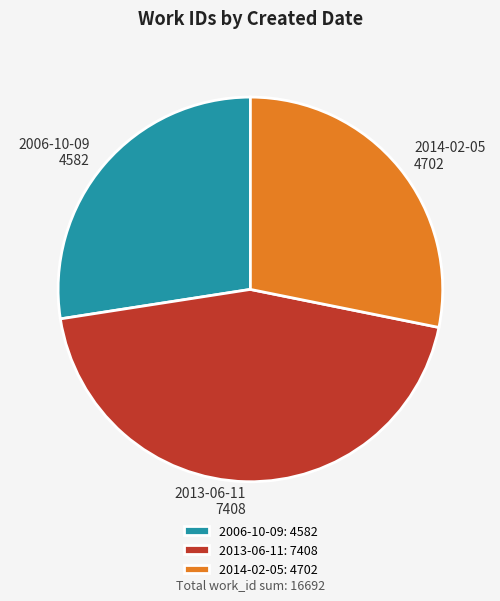

True or false: 2006-10-09 accounts for 40% of the total.

False